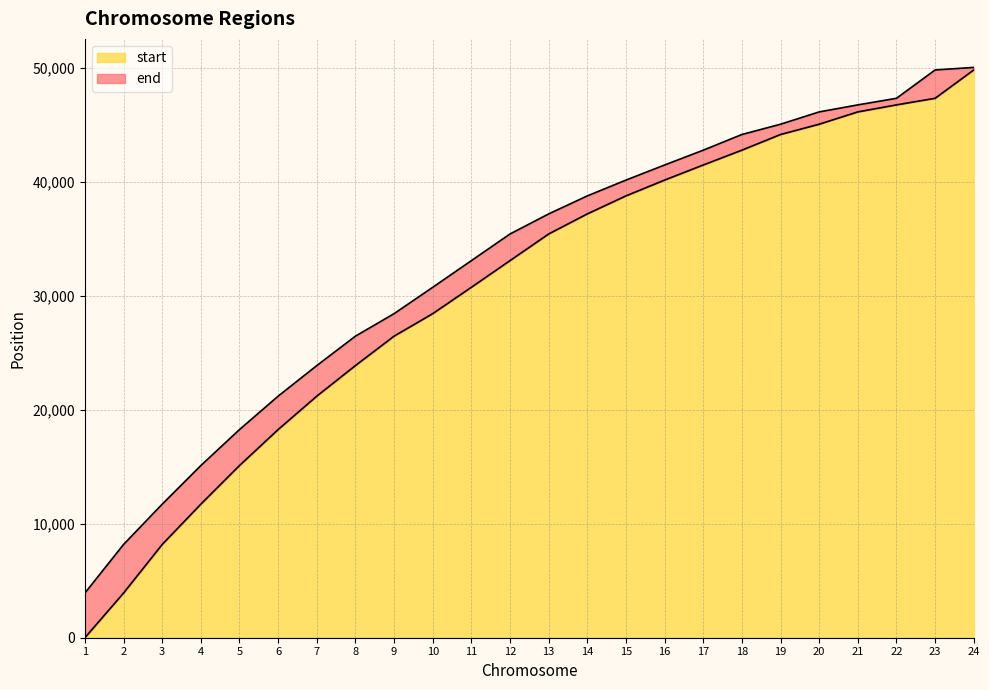

True or false: end has more than 0 points higher than both neighbors.

False